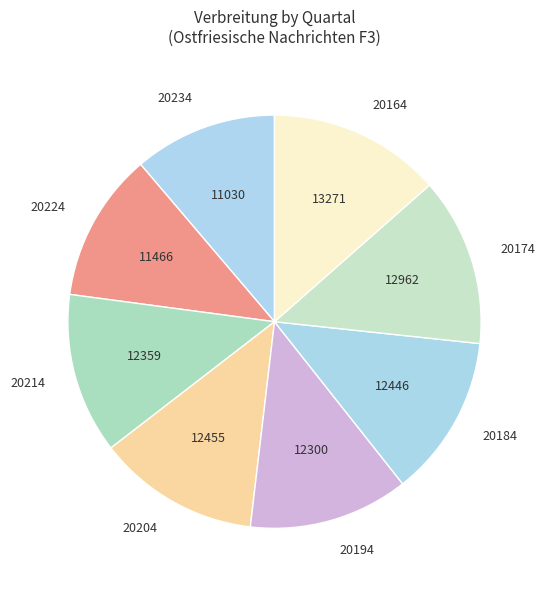

The 20164 slice represents 23% of the pie. True or false?

False